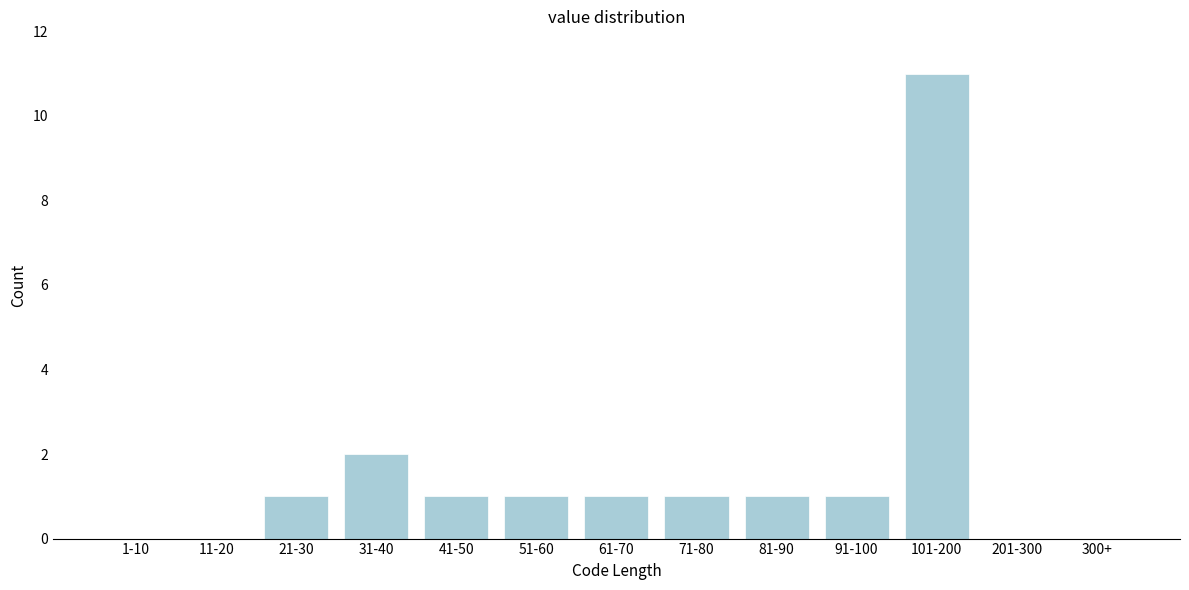

Reading left to right, what are all the values shown in this chart?

1-10=0	11-20=0	21-30=1	31-40=2	41-50=1	51-60=1	61-70=1	71-80=1	81-90=1	91-100=1	101-200=11	201-300=0	300+=0